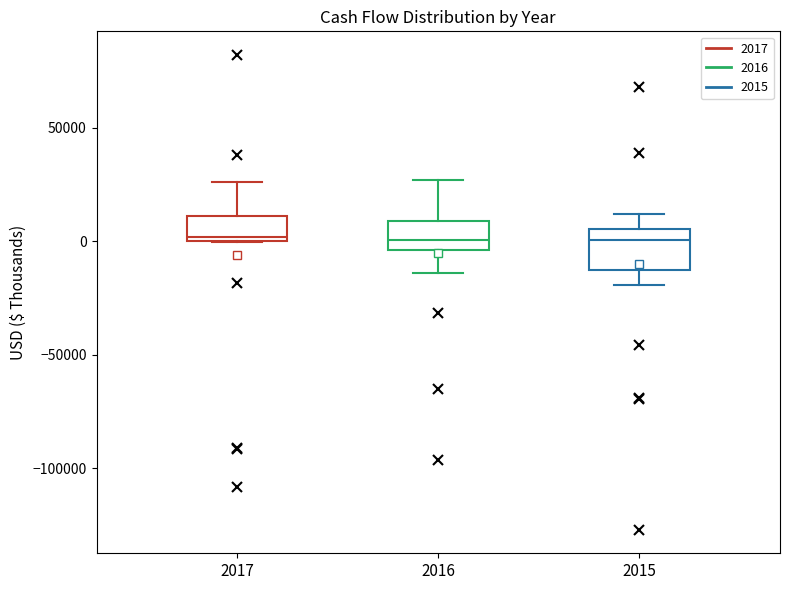

Reading left to right, transcribe this box plot: for each box, give where its median line is, the range the box spans, and where its two whiskers end, as read against the y-axis. The values are not printed on the chart, so give them approximately, as read against the axis.

2017: median 0 (just above the box's lower edge), box 0 to 10000, whiskers 0 to 25000
2016: median 0, box -5000 to 10000, whiskers -15000 to 25000
2015: median 0, box -15000 to 5000, whiskers -20000 to 10000